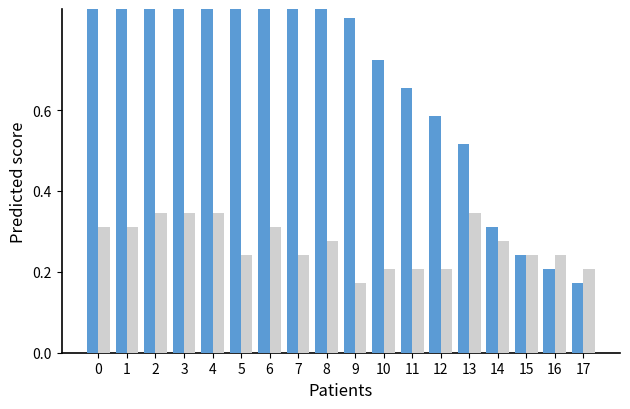

What is the average value of the Series B series?

0.3